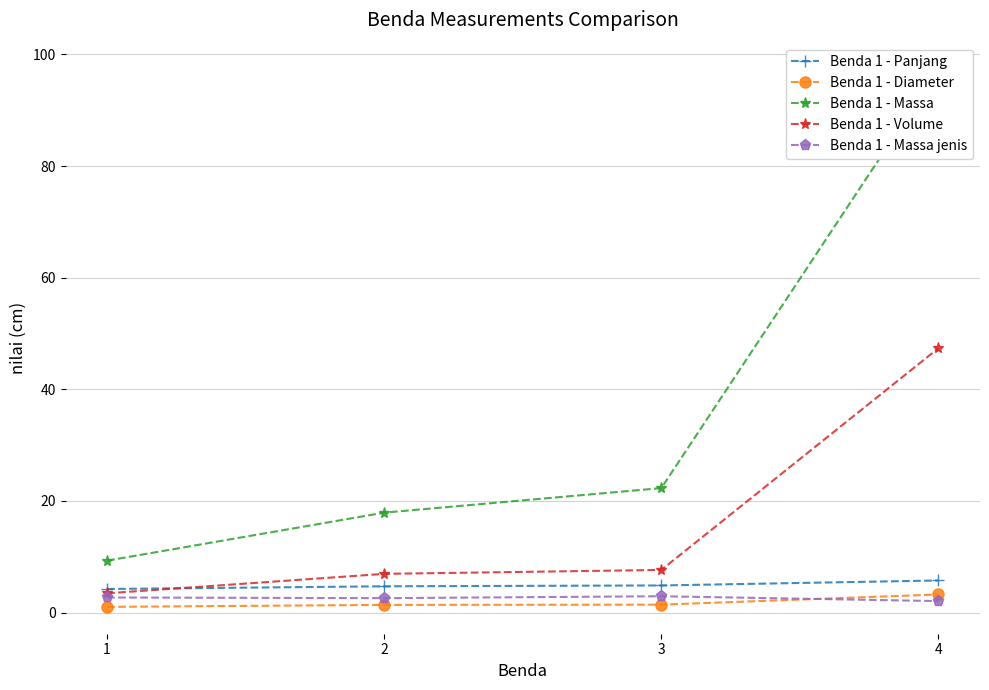

What is the difference between the maximum and minimum values in the Benda 1 - Panjang series?

1.5